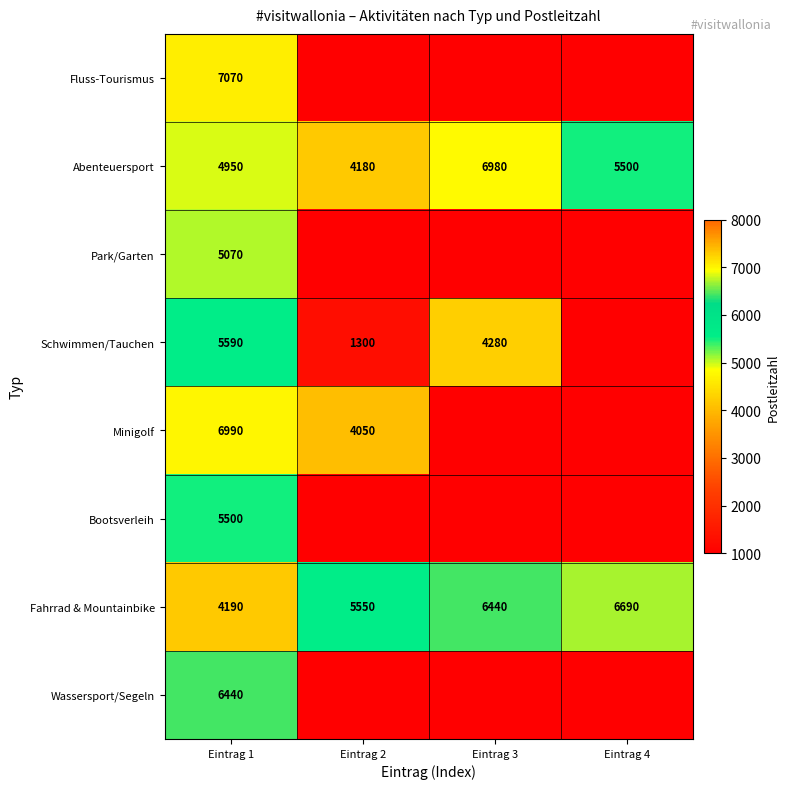

What is the difference between the highest and lowest values at Eintrag 1?

2880